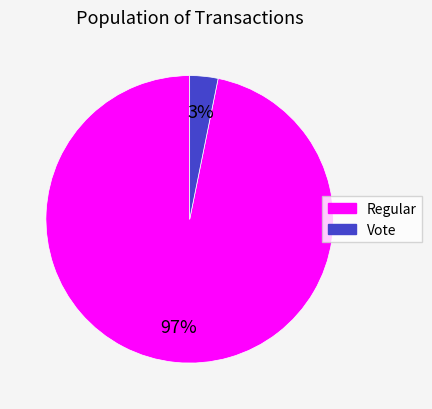

Between Regular and Vote, which is larger?

Regular